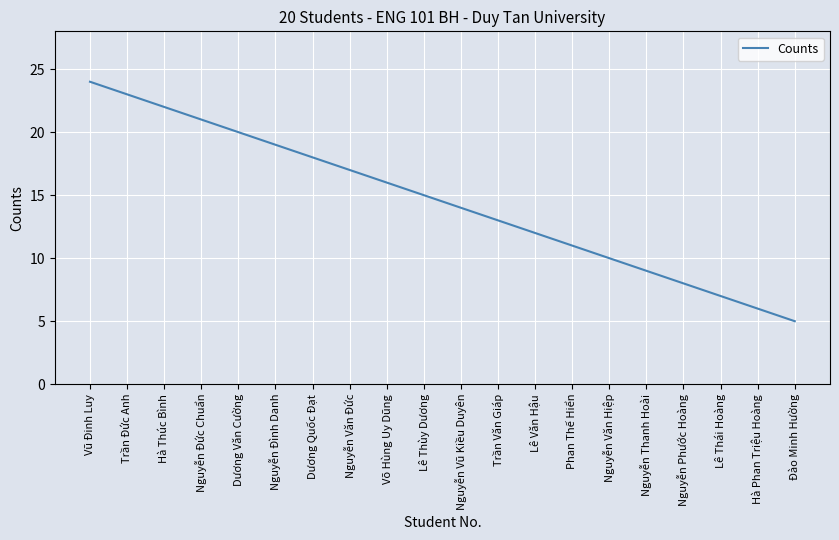

What is the change in value from Trần Đức Anh to Nguyễn Thanh Hoài?

-14